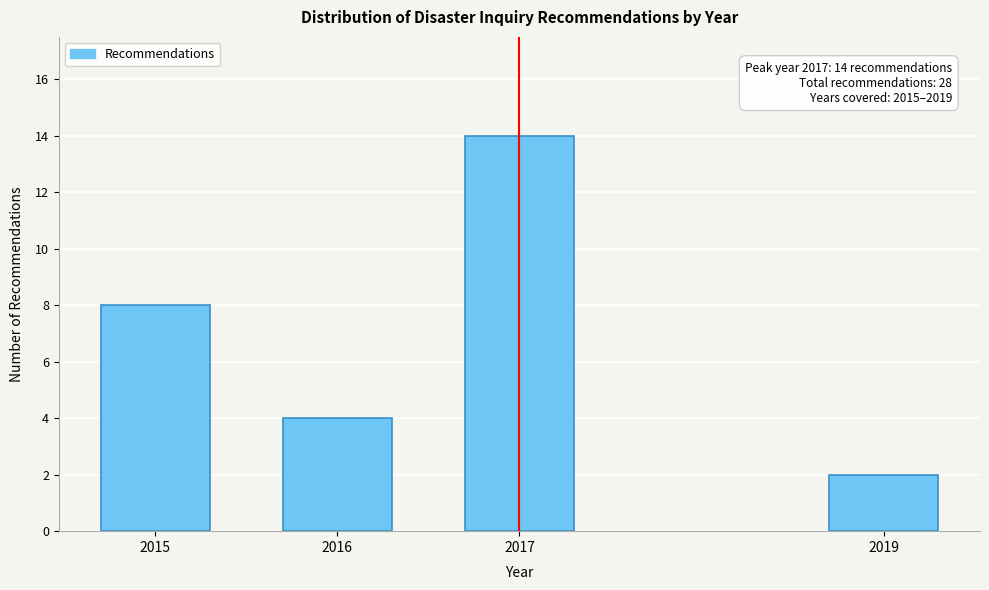

Reading left to right, list all the values displayed in this chart.

8	4	14	2